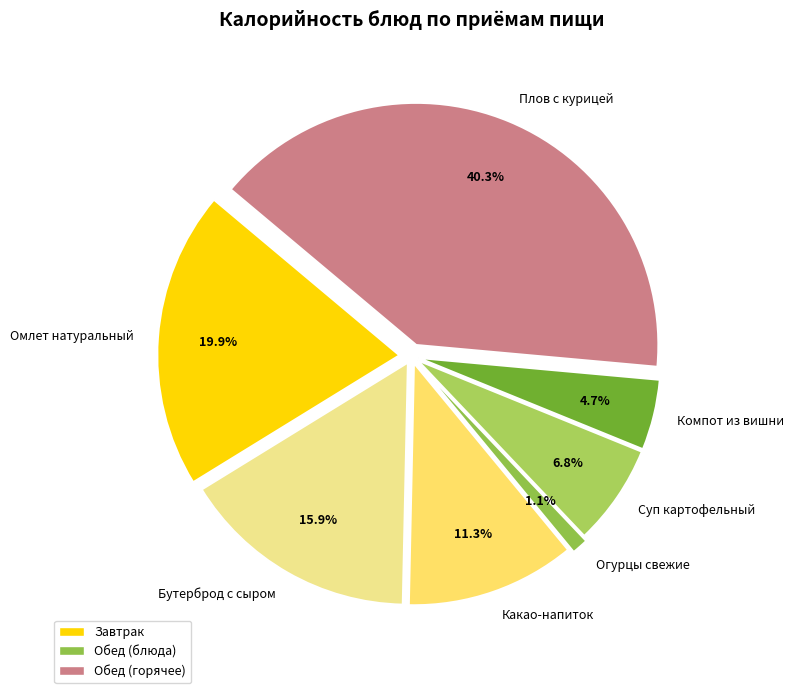

How many segments does this pie chart have?

7